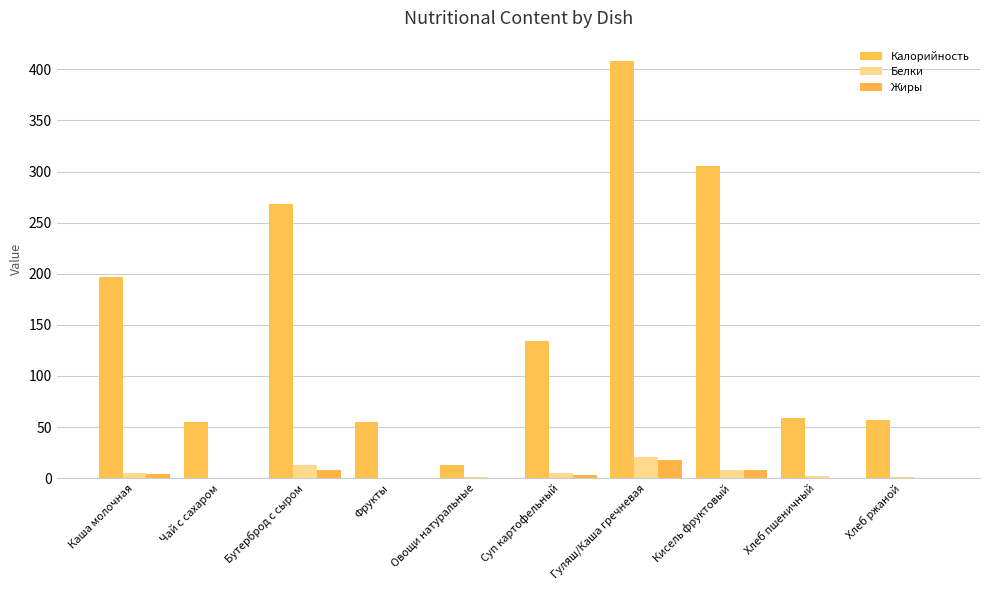

List the labels in order of Жиры value, largest first.

Гуляш/Каша гречневая, Бутерброд с сыром, Кисель фруктовый, Каша молочная, Суп картофельный, Фрукты, Хлеб ржаной, Хлеб пшеничный, Овощи натуральные, Чай с сахаром